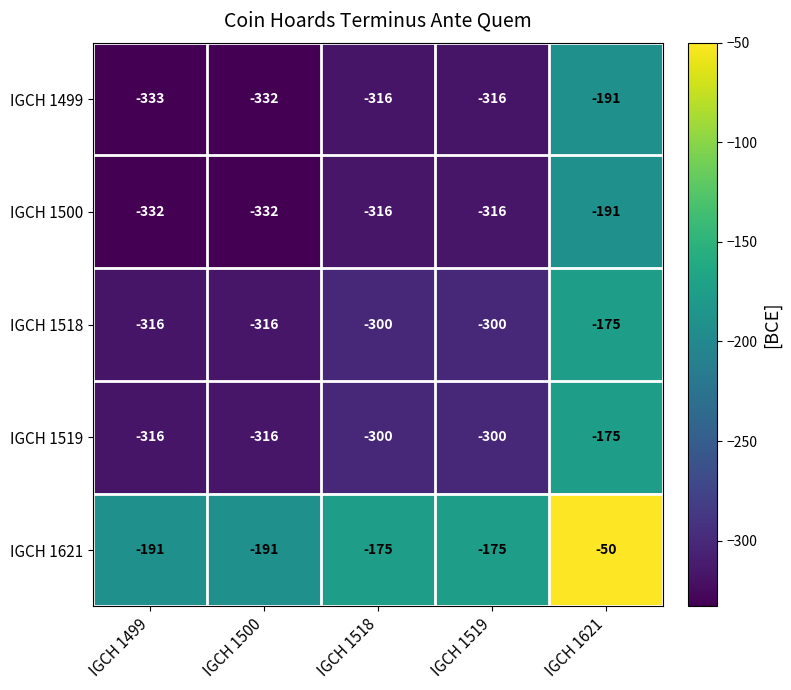

Count the IGCH 1621 values in the range -191 to -175.

4